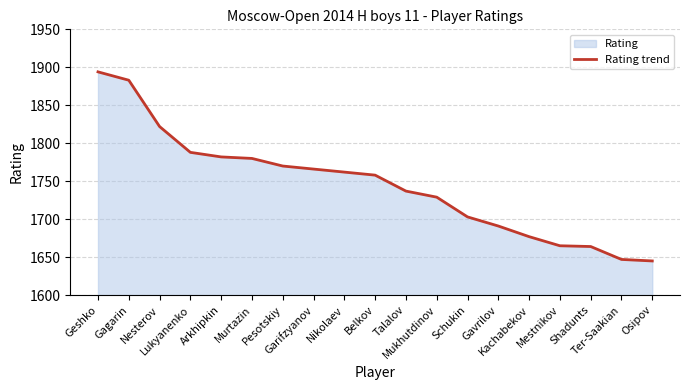

How many categories are shown in the chart?

19